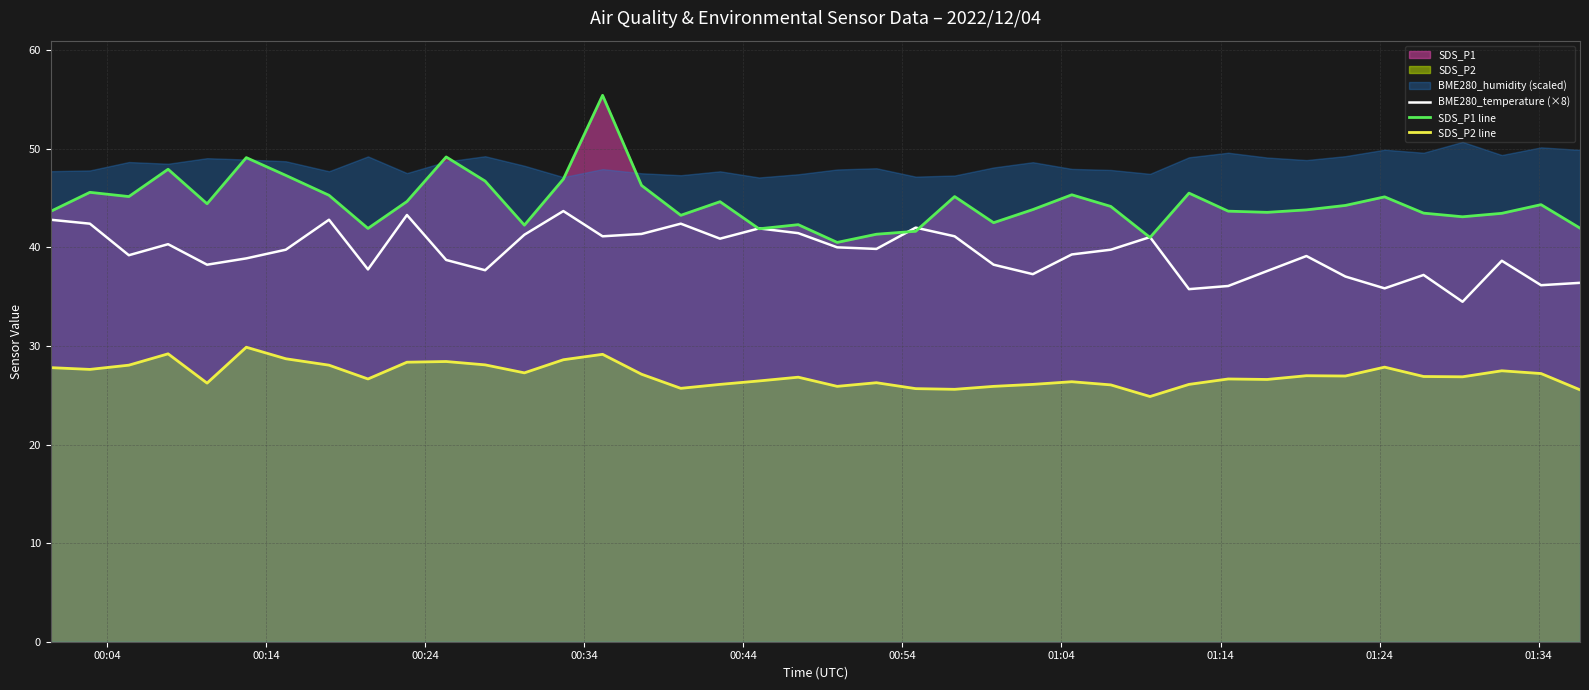

In BME280_temperature (×8), how many points are lower than both neighbors (excluding endpoints)?

12